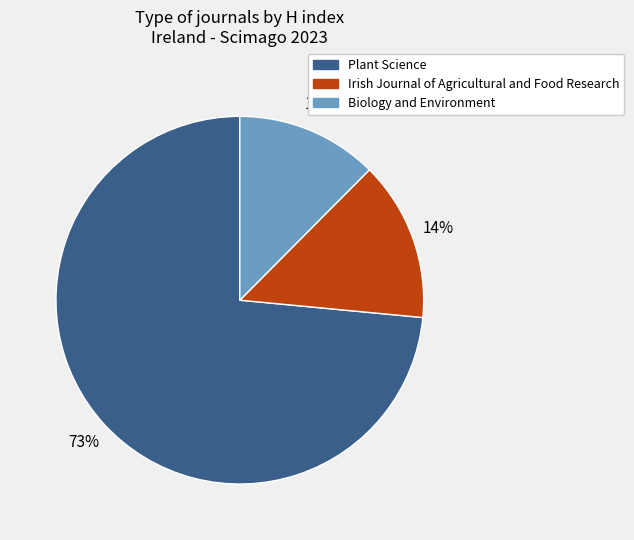

Is it true that Plant Science is 63% of the pie?

False